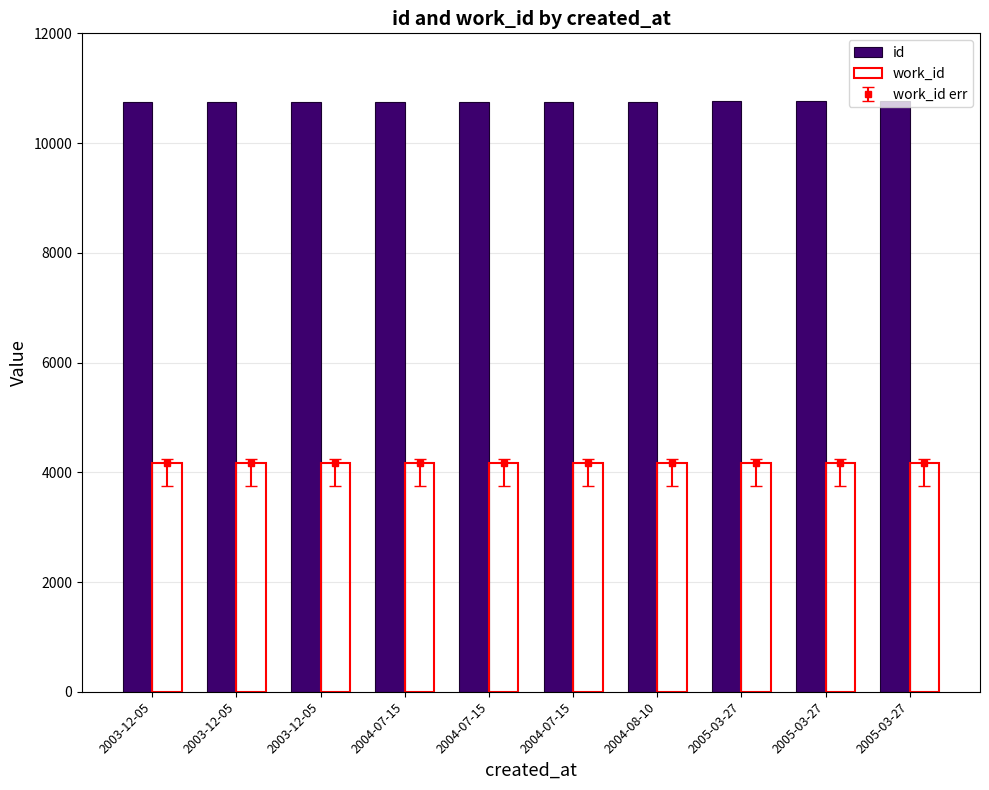

What is the label of the 9th bar from the right?

2003-12-05